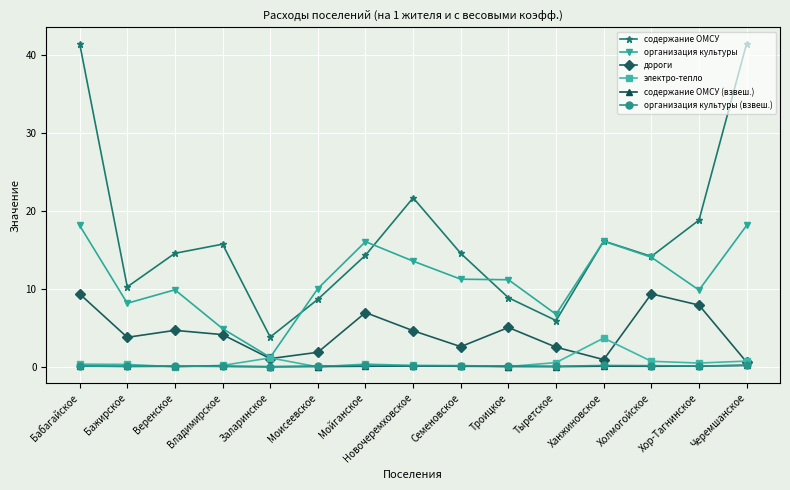

What is the label of the 11th point from the right?

Заларинское